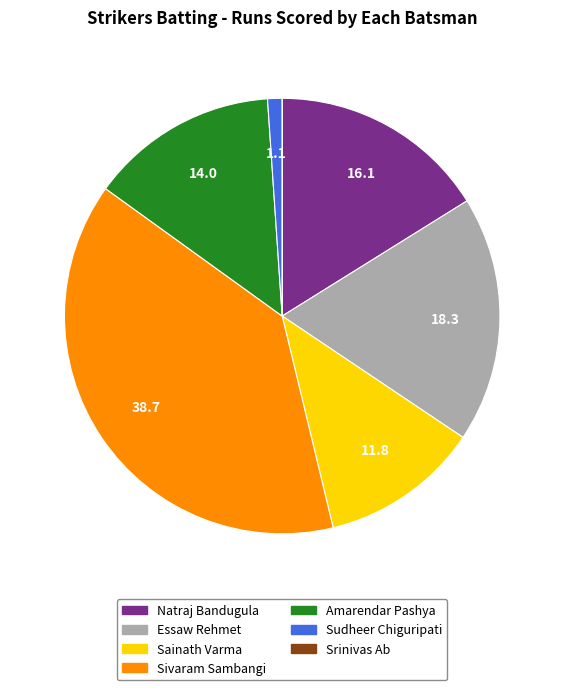

Approximately how many times larger is the value at Sivaram Sambangi compared to Essaw Rehmet?

2.1